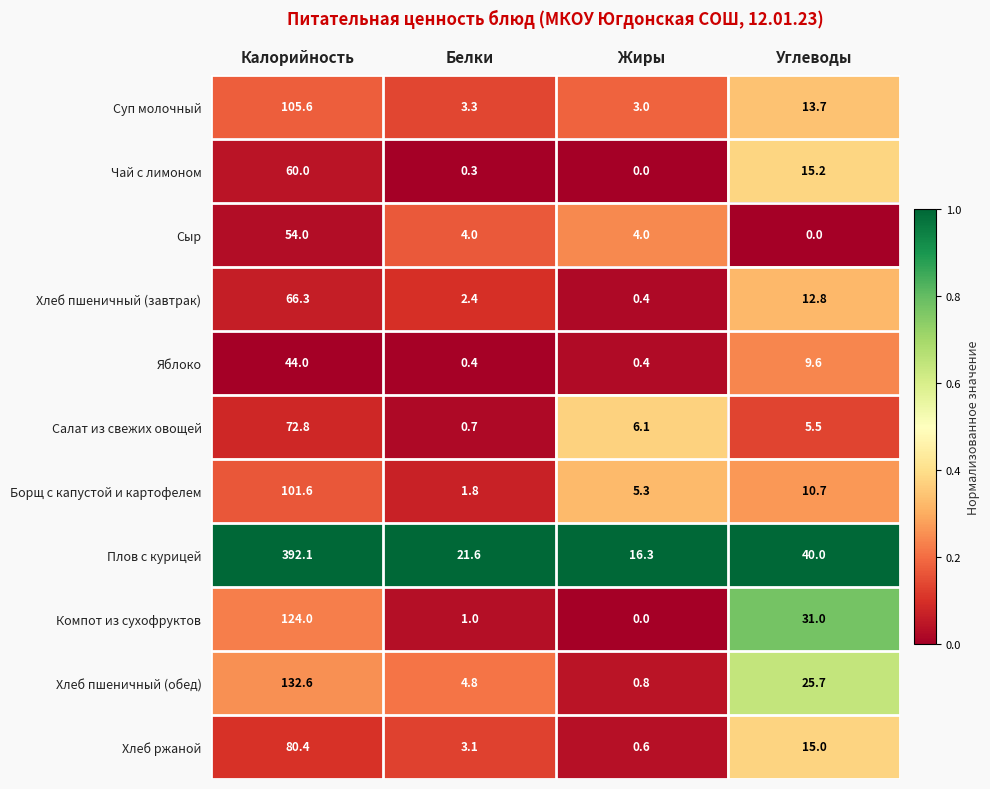

What is the greatest value displayed?

392.1